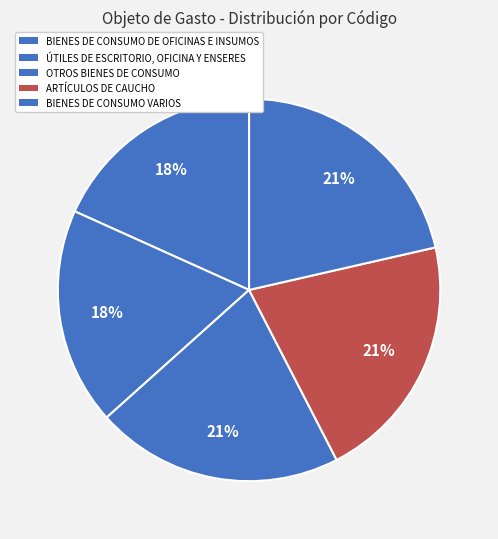

Between ÚTILES DE ESCRITORIO, OFICINA Y ENSERES and OTROS BIENES DE CONSUMO, which is larger?

OTROS BIENES DE CONSUMO